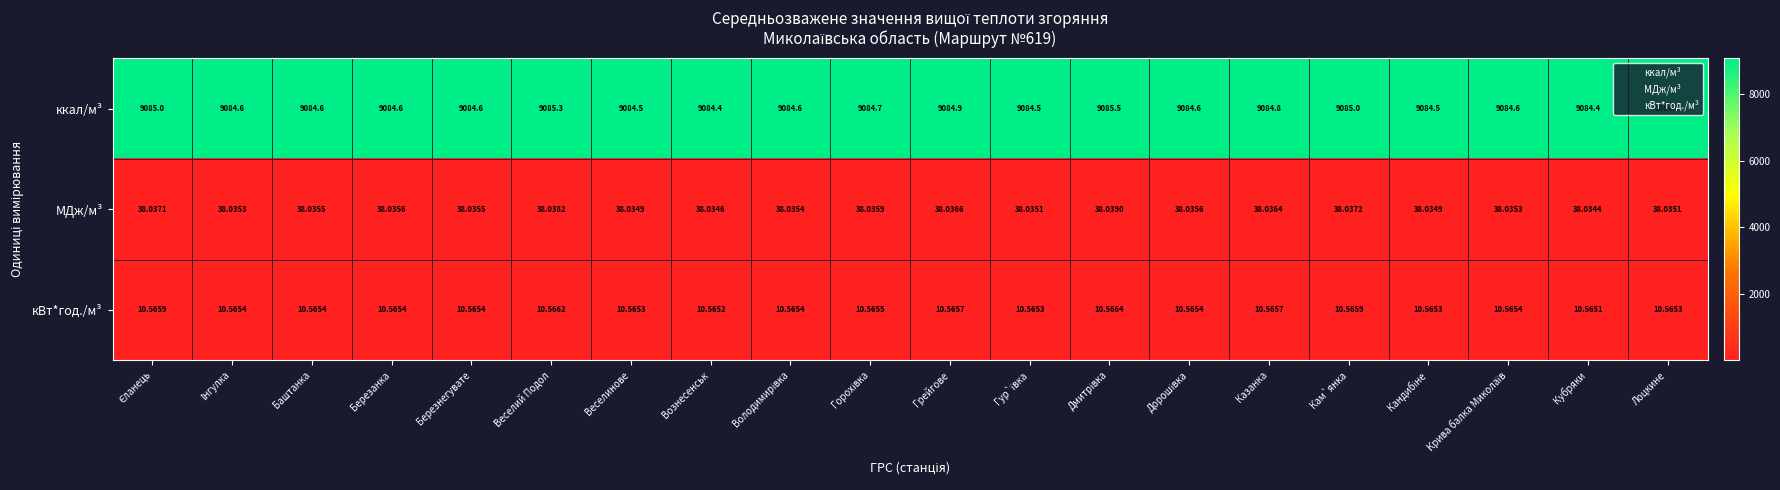

Which series has the largest range (max minus min)?

ккал/м³